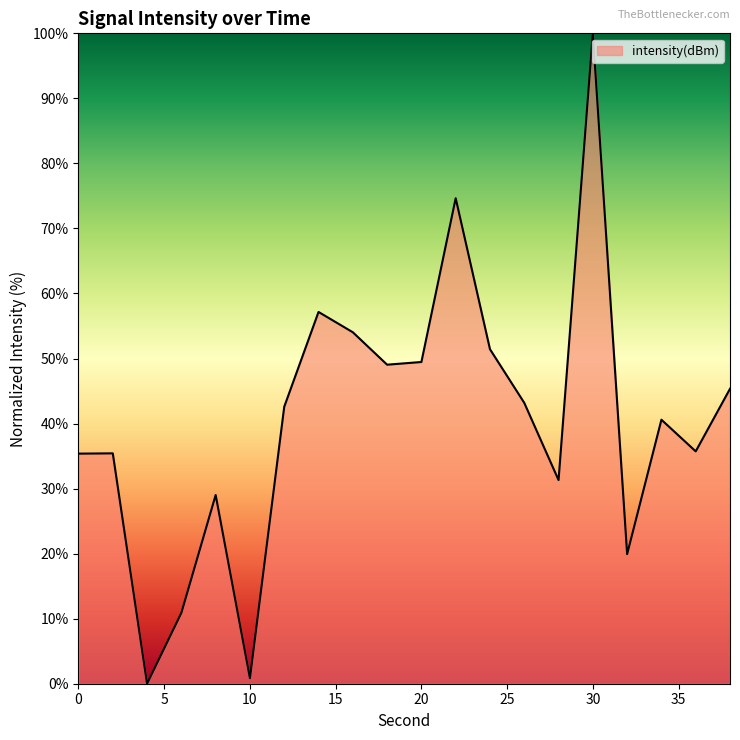

What is the maximum value shown in the chart?

100.0